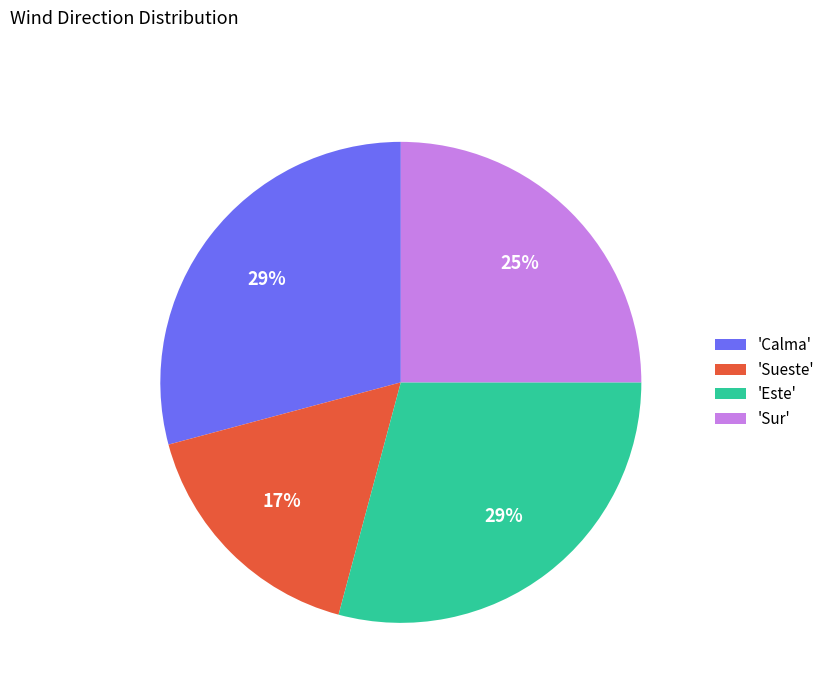

Is there any slice that represents more than half of the pie?

No